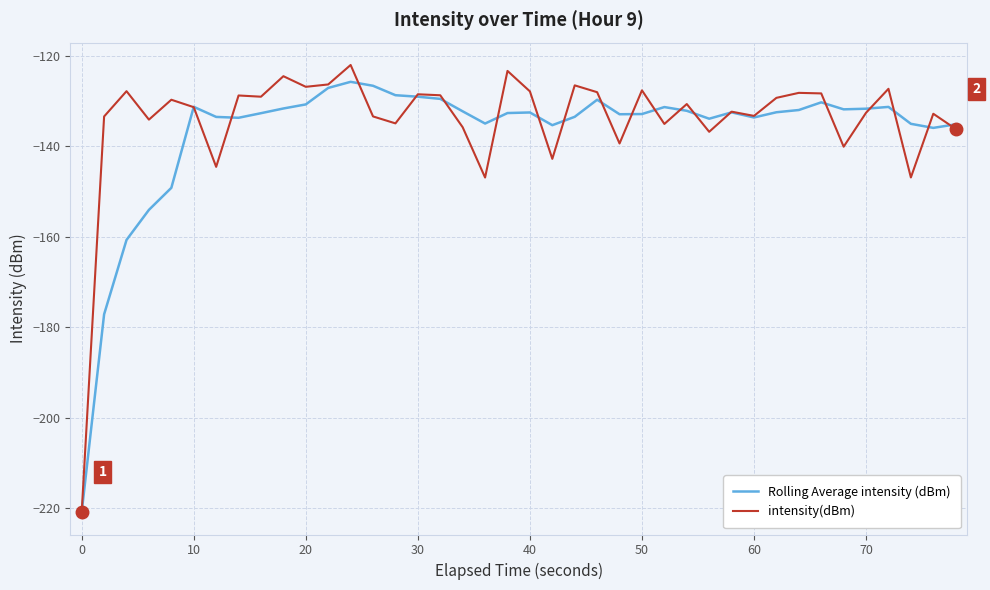

What is the minimum value shown in the chart?

-220.9